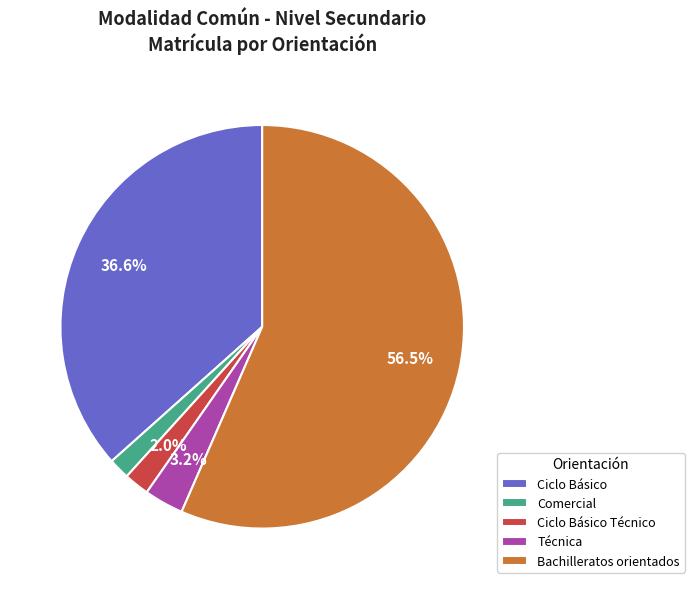

Is Comercial the majority of the pie?

No